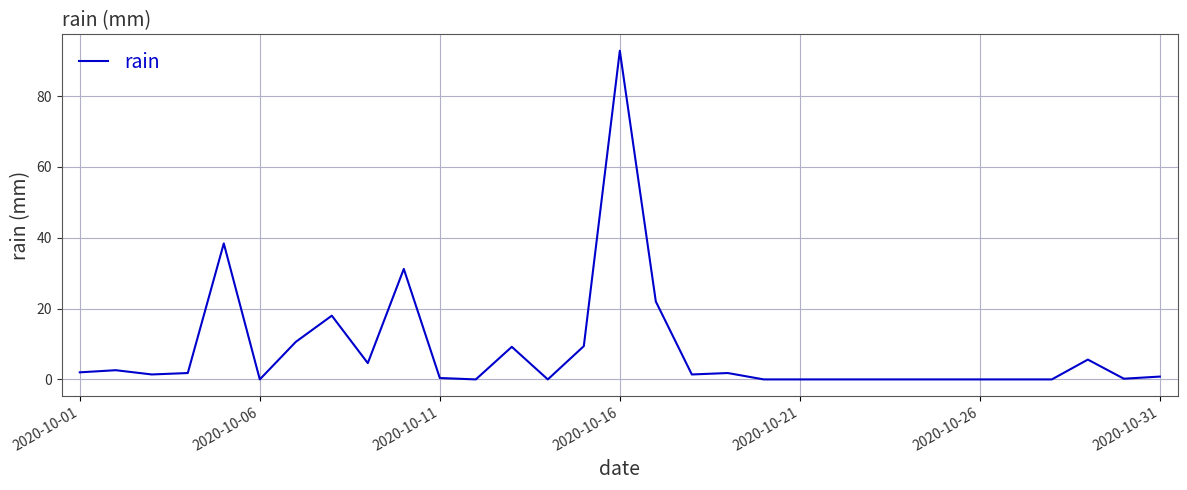

What is the greatest value displayed?

92.8